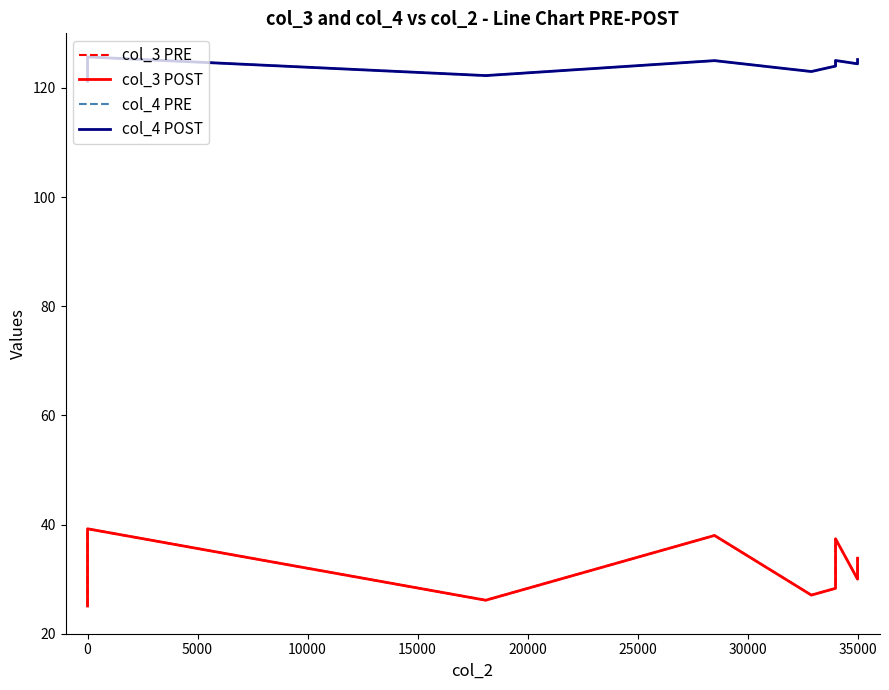

Reading left to right, list all the values displayed in this chart.

col_3 PRE: 25.1	39.2	26.1	38.0	27.1	28.3	29.6	37.2	37.4	30.0	31.8	33.8
col_3 POST: 25.1	39.2	26.1	38.0	27.1	28.3	29.6	37.2	37.4	30.0	31.8	33.8
col_4 PRE: 121.2	125.7	122.3	125.0	123.0	124.0	124.4	124.8	125.0	124.4	125.0	125.2
col_4 POST: 121.2	125.7	122.3	125.0	123.0	124.0	124.4	124.8	125.0	124.4	125.0	125.2